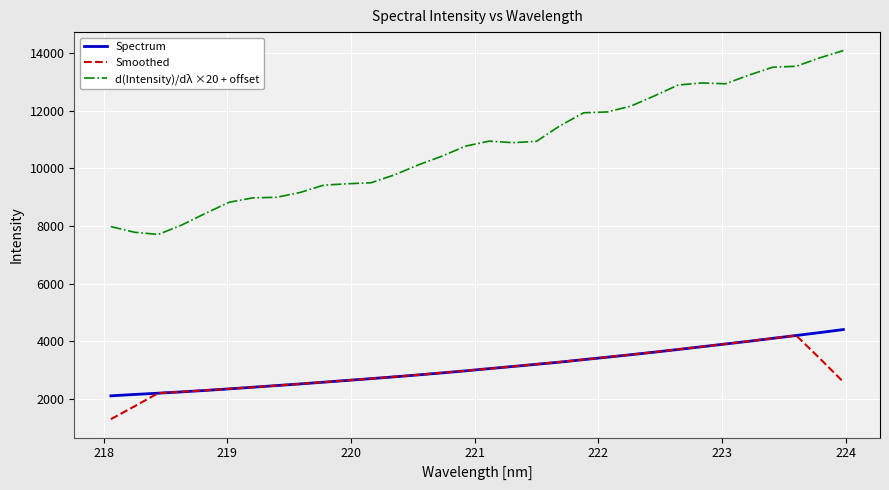

What is the lowest value of the Spectrum series?

2096.9